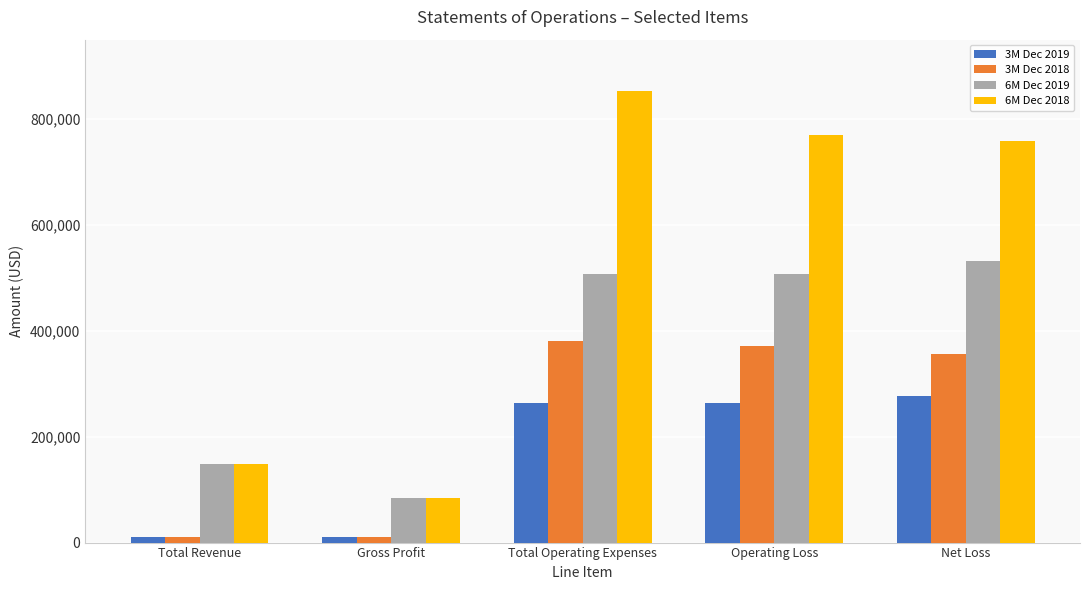

Are the bars horizontal?

No